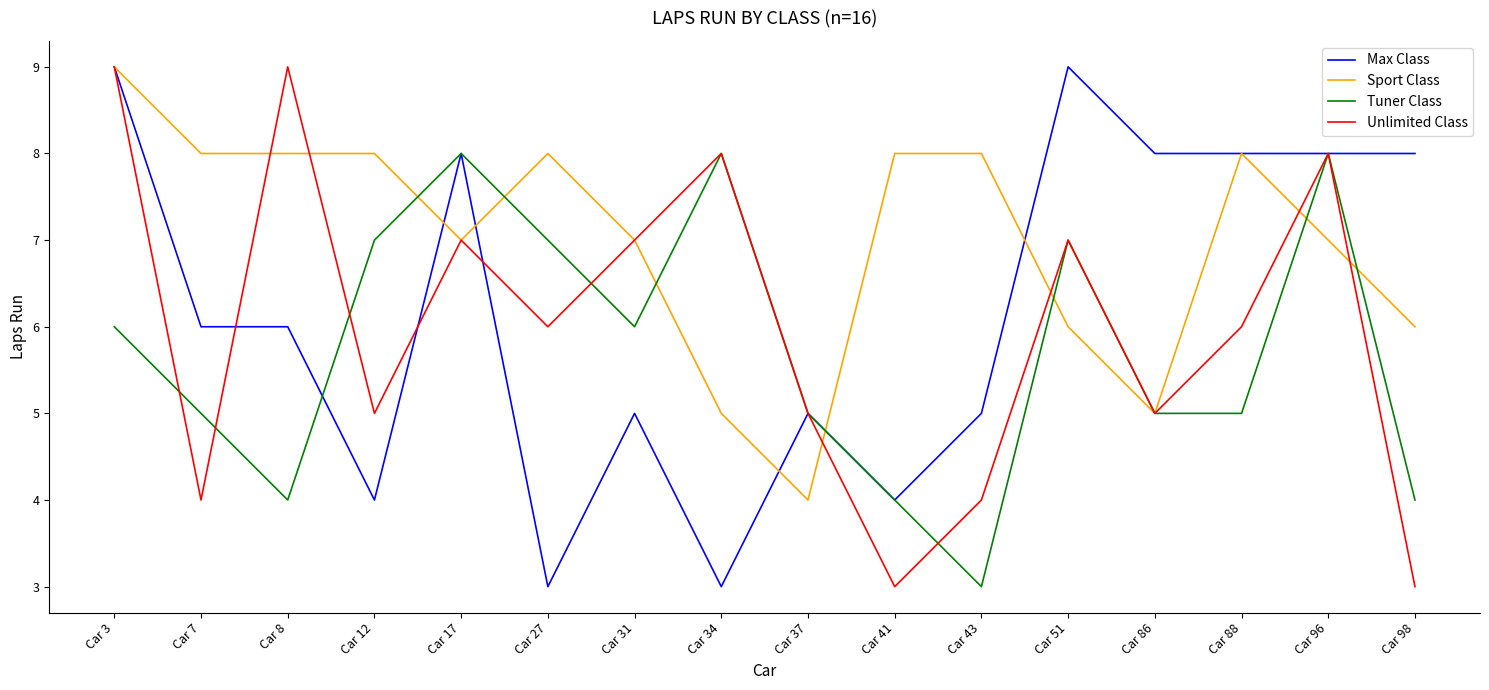

At which label does Sport Class reach its minimum?

Car 37